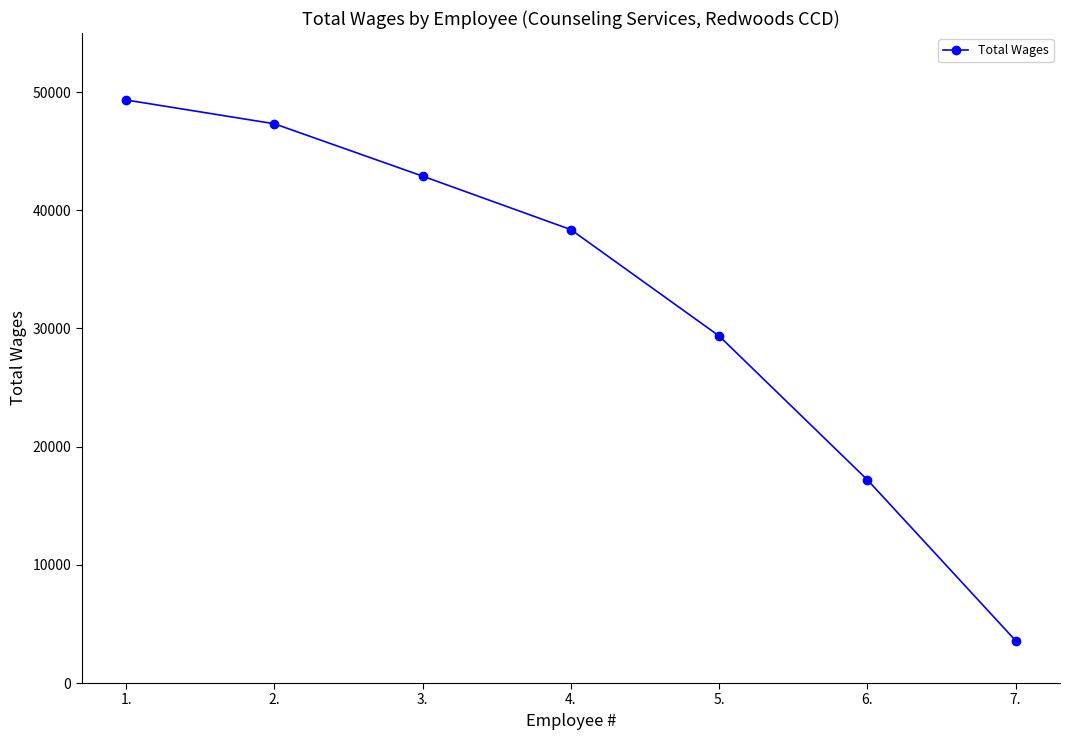

How many series are shown in this chart?

1